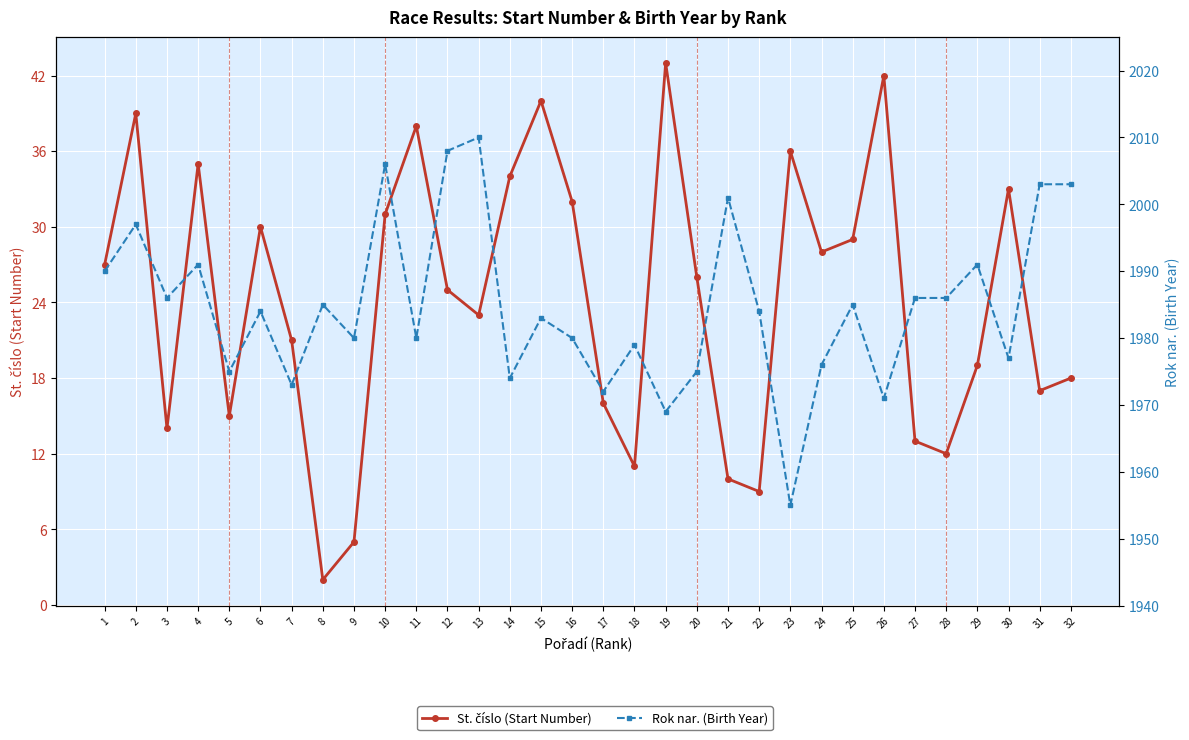

What is the spread (max minus min) of values at 12?

1983